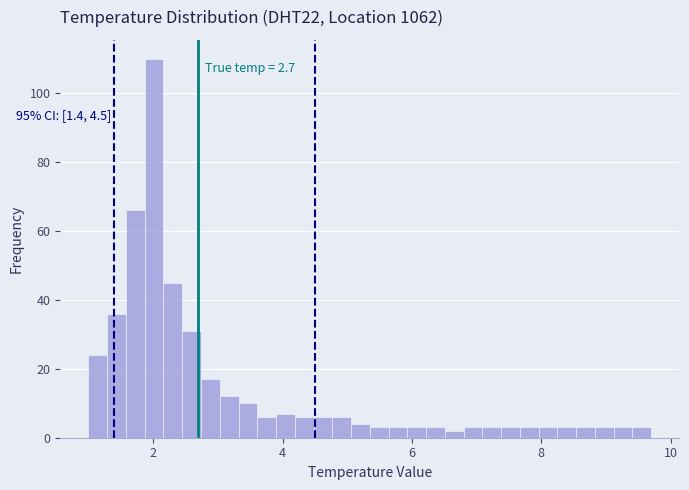

Around what value on the x-axis is the tallest bar? Give the approximate position of its centre, as read against the axis.

2.0